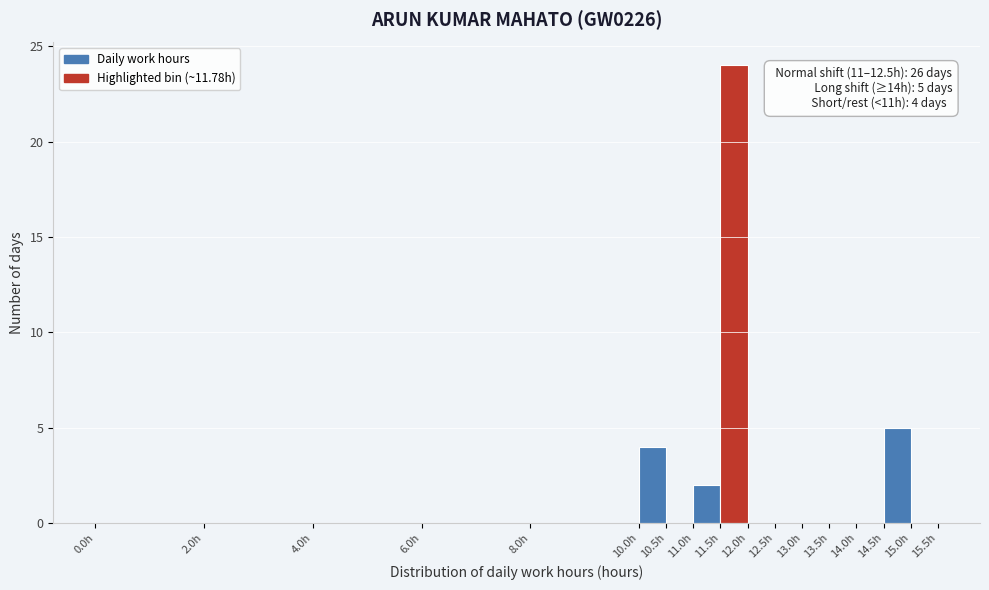

Which range on the x-axis has the tallest bar?

11.5 to 12.0